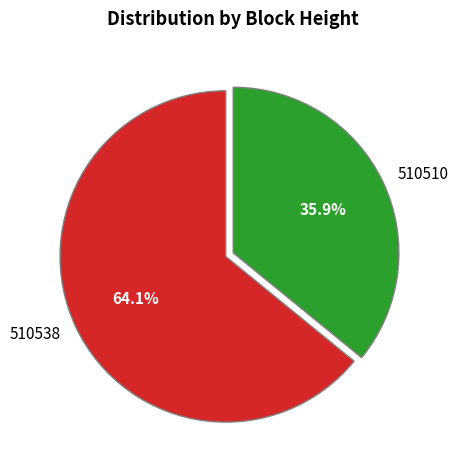

Which slice is the smallest?

510510